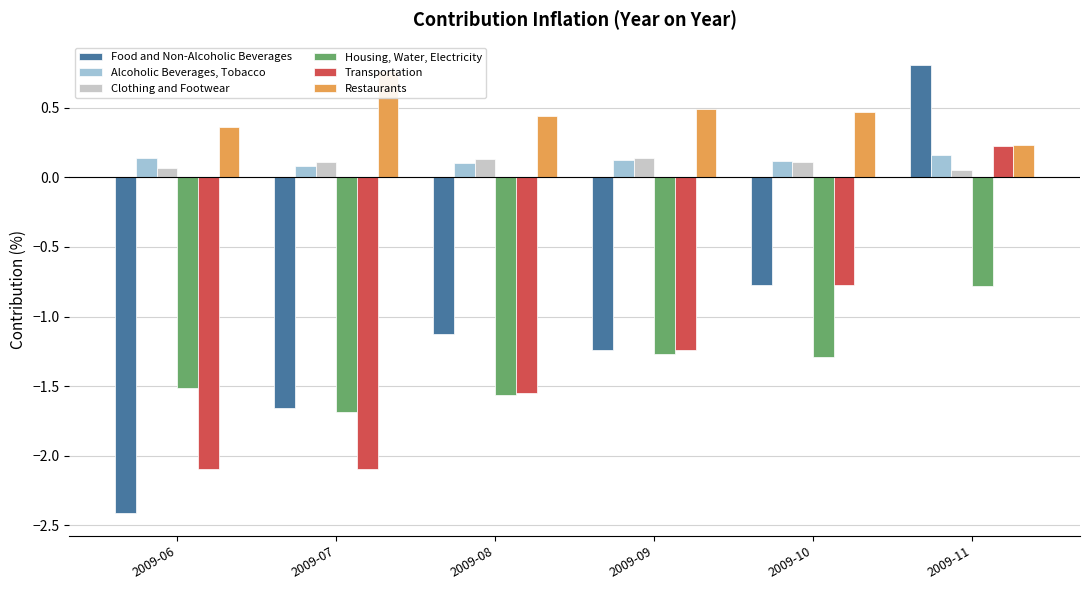

Which series has the largest total across all categories?

Restaurants